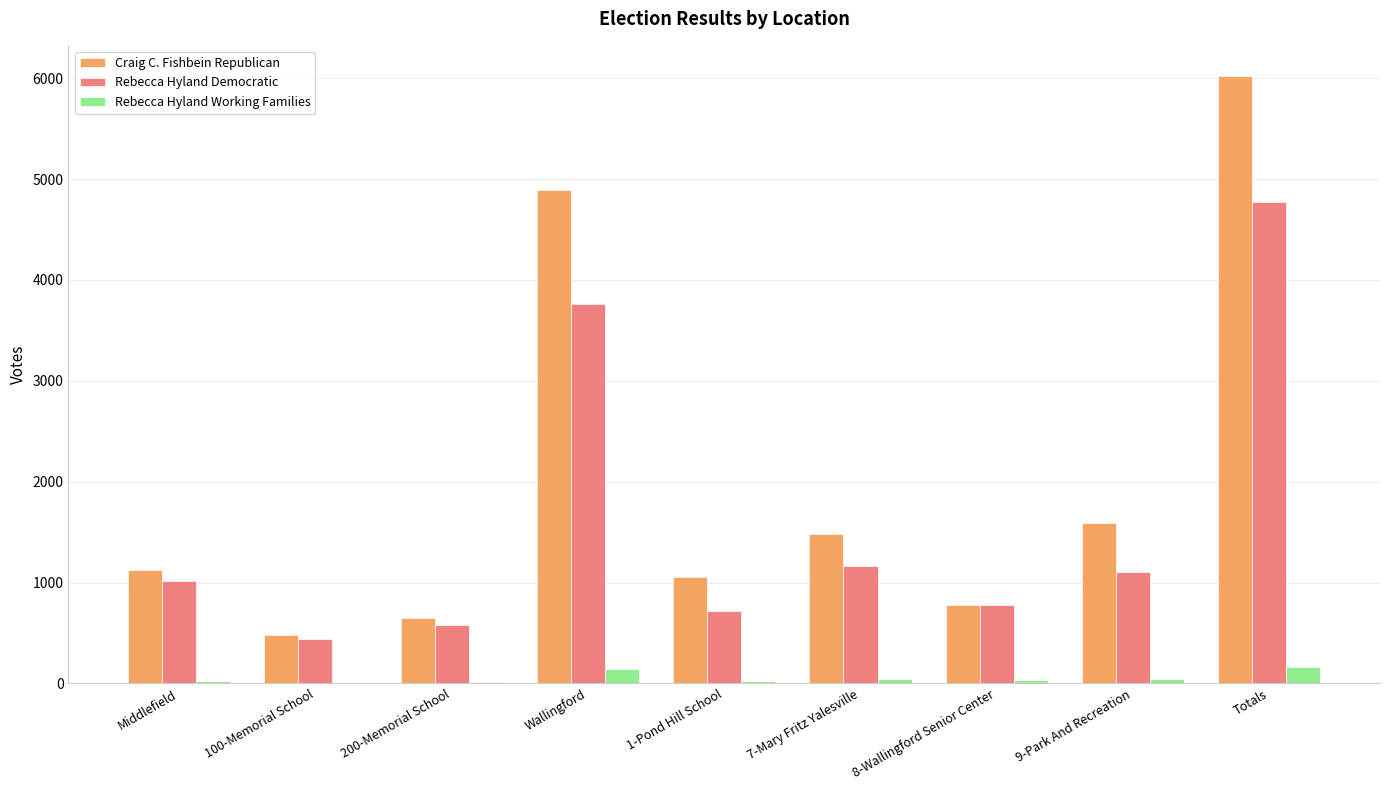

What is the total value across all series at Wallingford?

8799